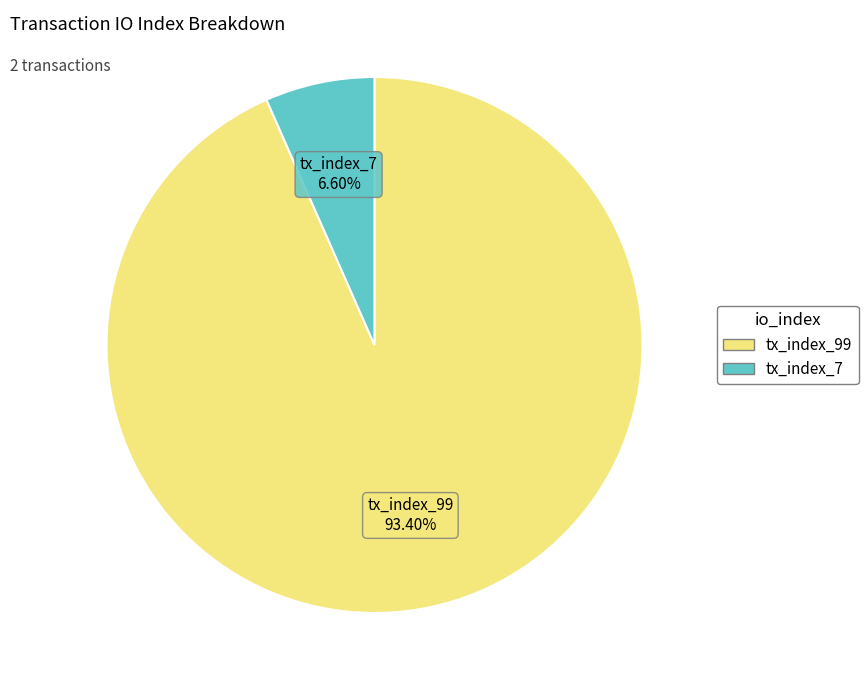

Is there a majority slice in this chart?

Yes